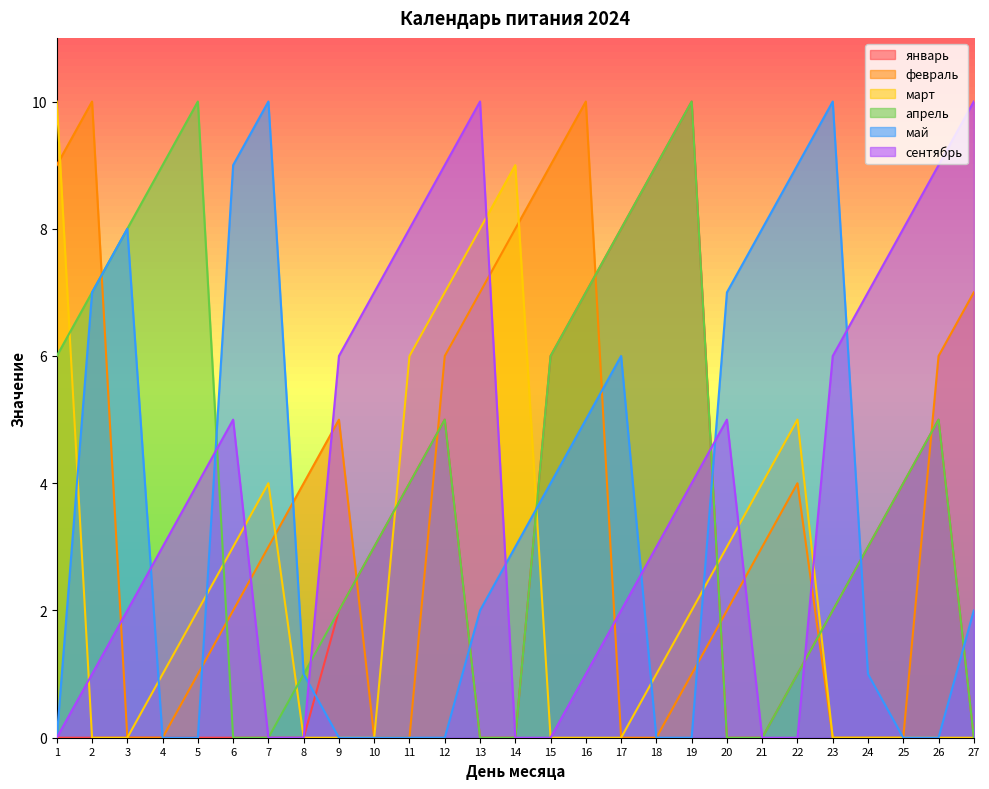

Where is the first local maximum for сентябрь?

6